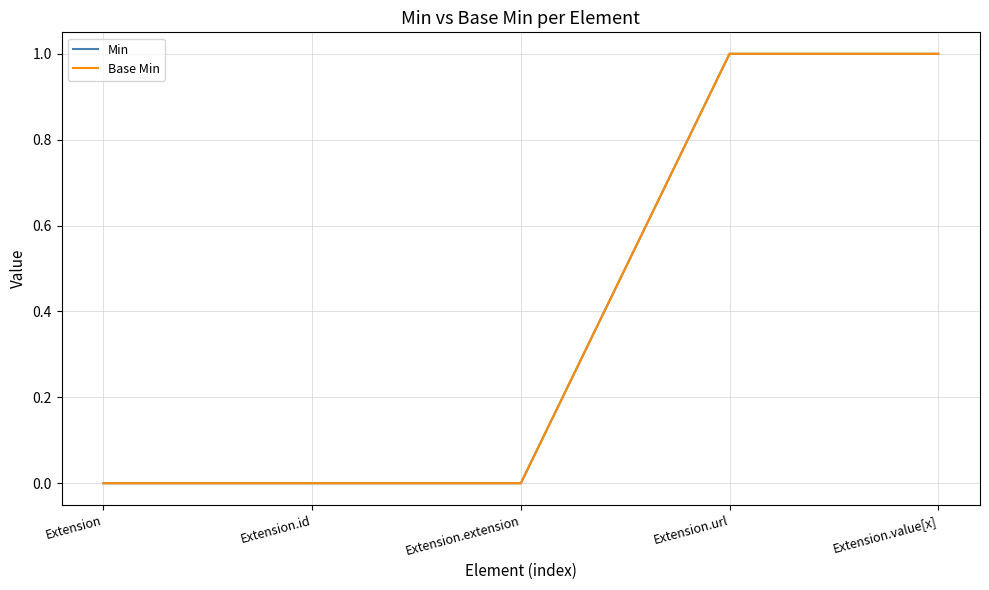

Does the chart have visible grid lines?

Yes